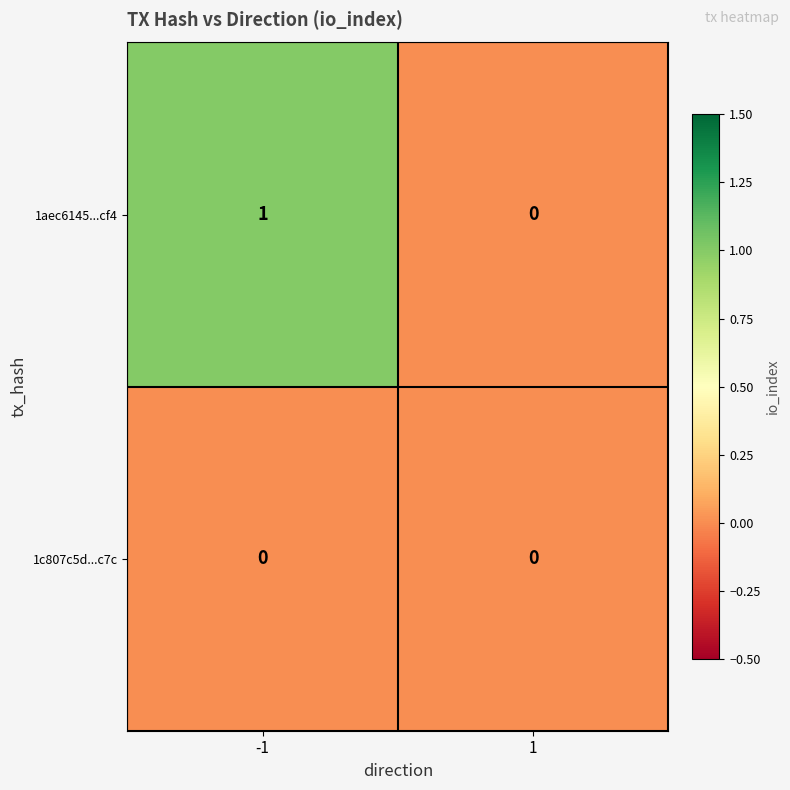

What is the total value across all series at -1?

1